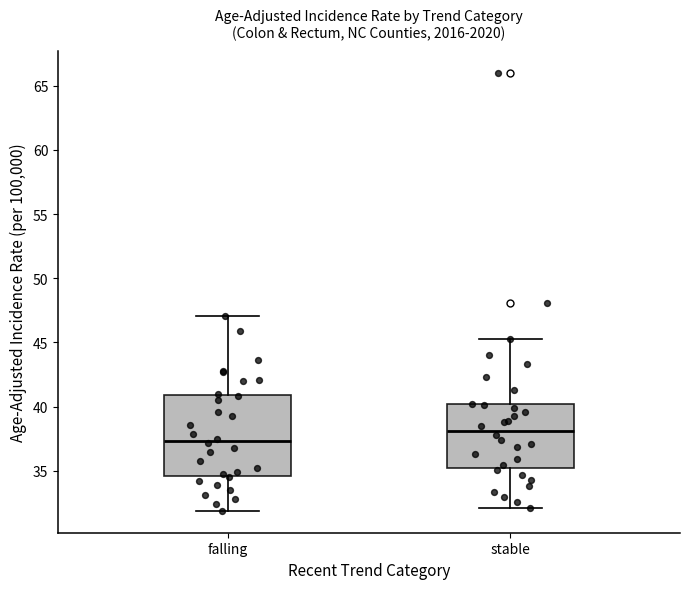

Which box is the tallest, from its lower edge to its upper edge?

falling